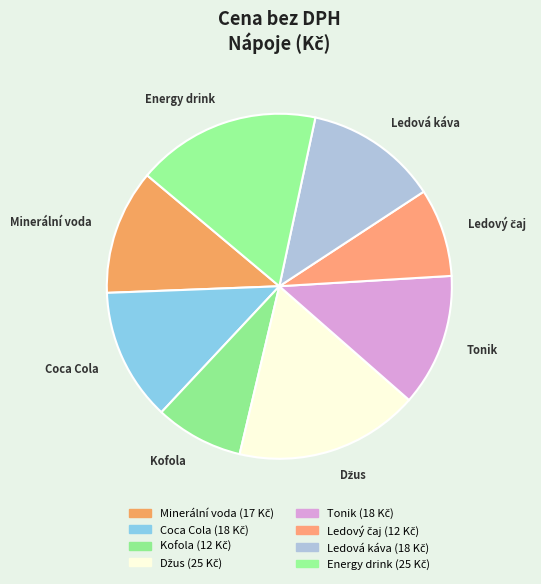

Between Tonik and Kofola, which is larger?

Tonik